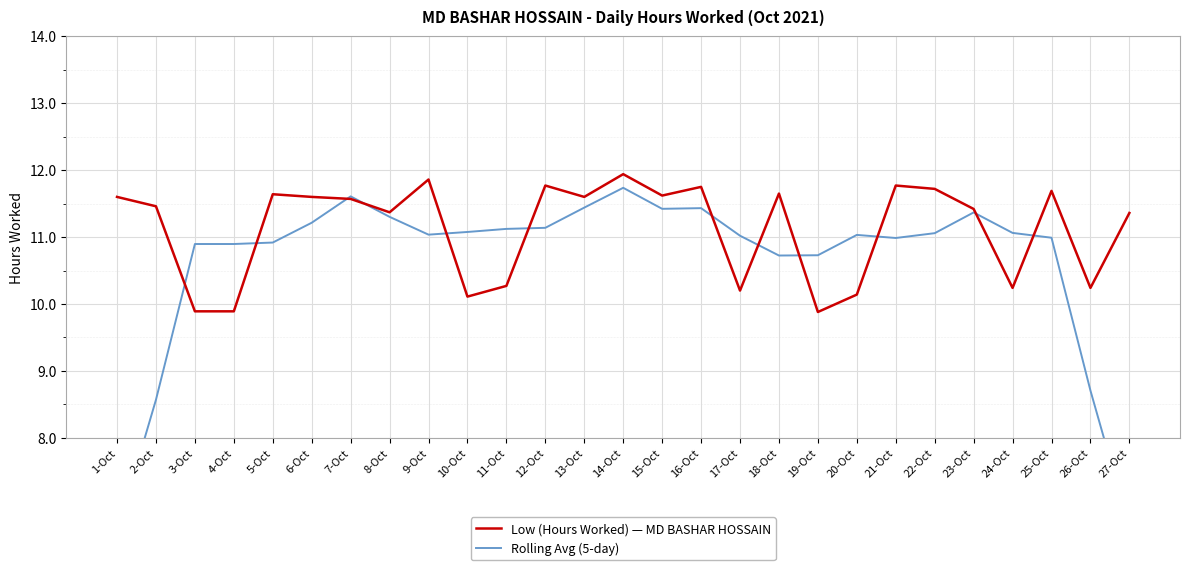

Between 11-Oct and 16-Oct, which series saw the biggest shift?

Low (Hours Worked) — MD BASHAR HOSSAIN